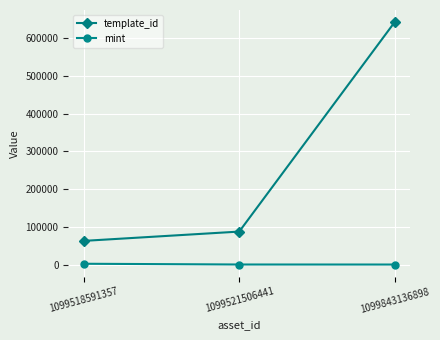

Which series has the largest range (max minus min)?

template_id